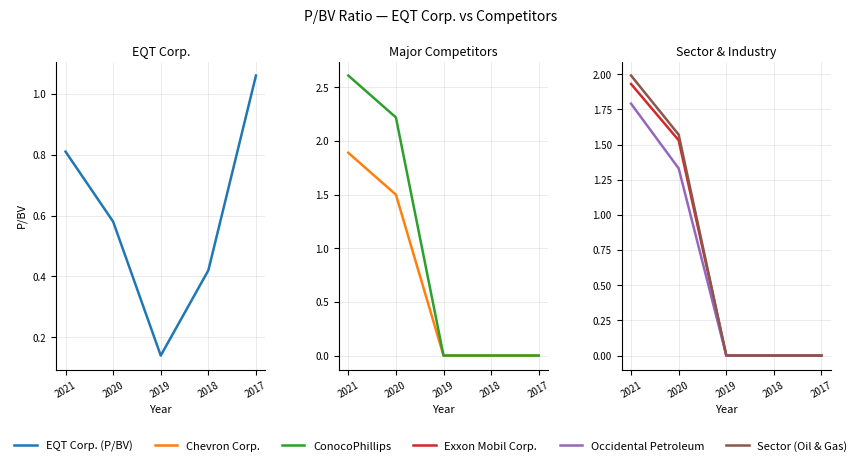

Between 2018 and 2019, which is larger?

2018